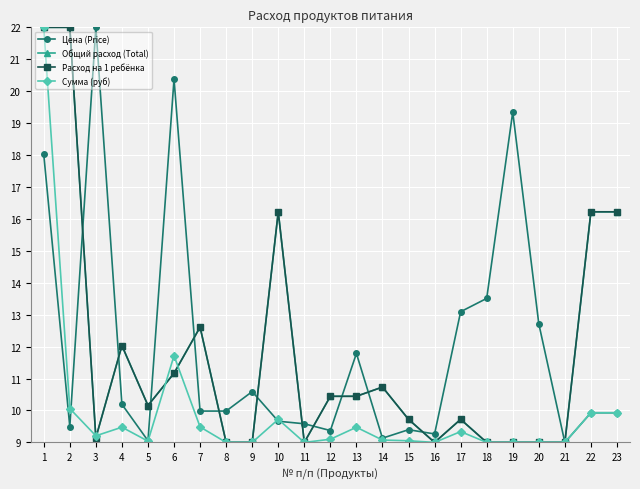

Read the Цена (Price) value at 19.

19.3